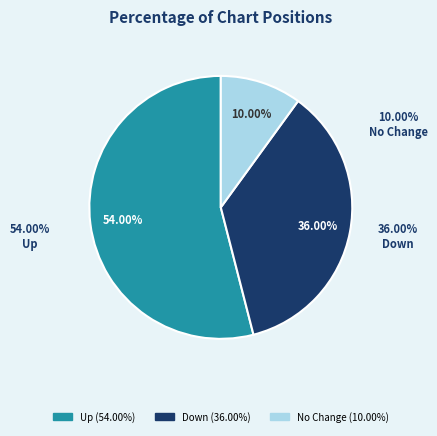

What percentage is the down slice, to the nearest percent?

36%